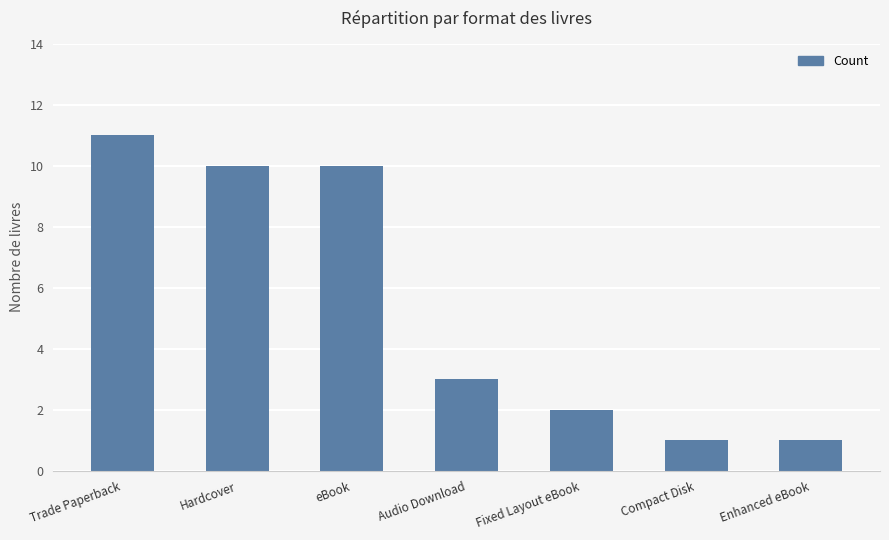

What is the maximum value shown in the chart?

11